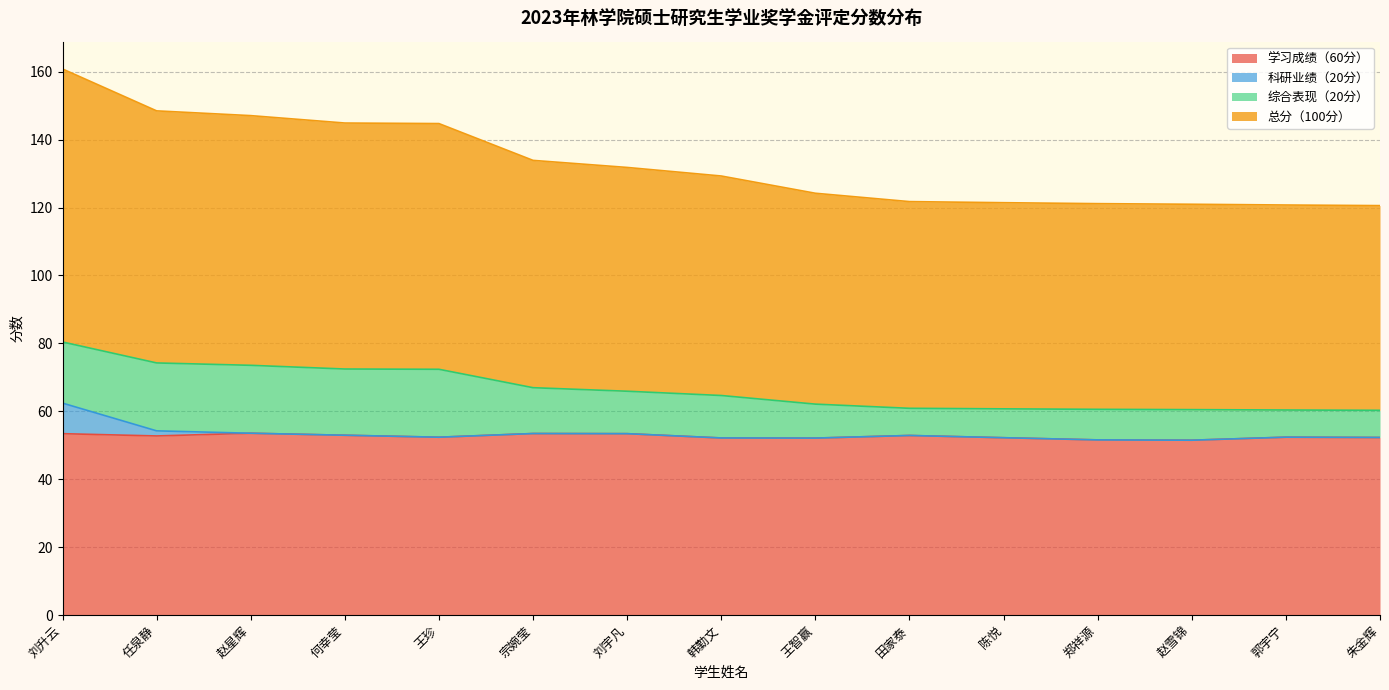

Is the value of 学习成绩（60分） at 郭宇宁 greater than the value of 总分（100分） at 赵雪锦?

No